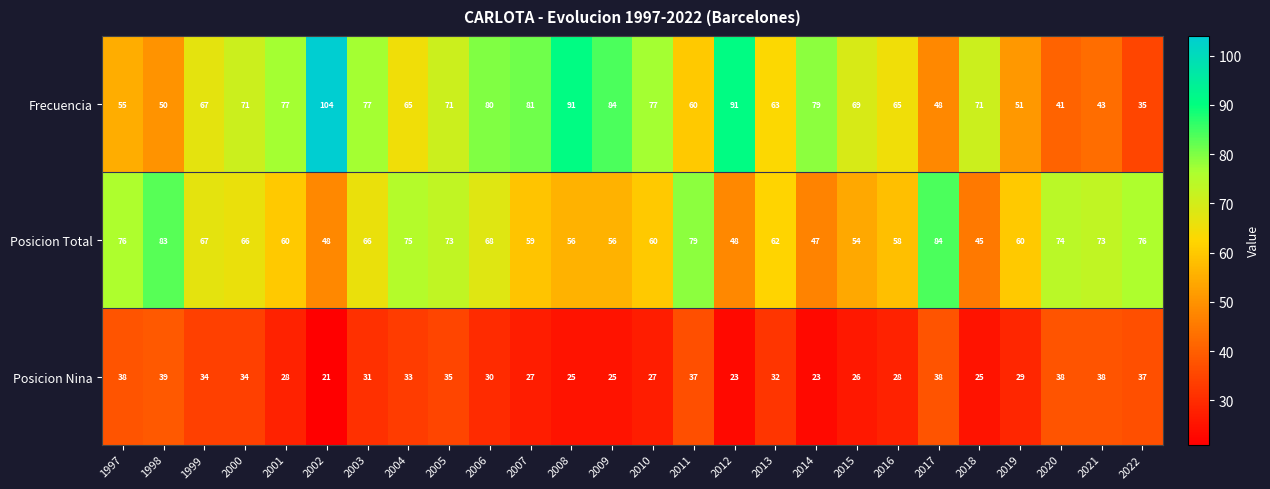

The value of Posicion Nina at 2001 is 28. True or false?

True